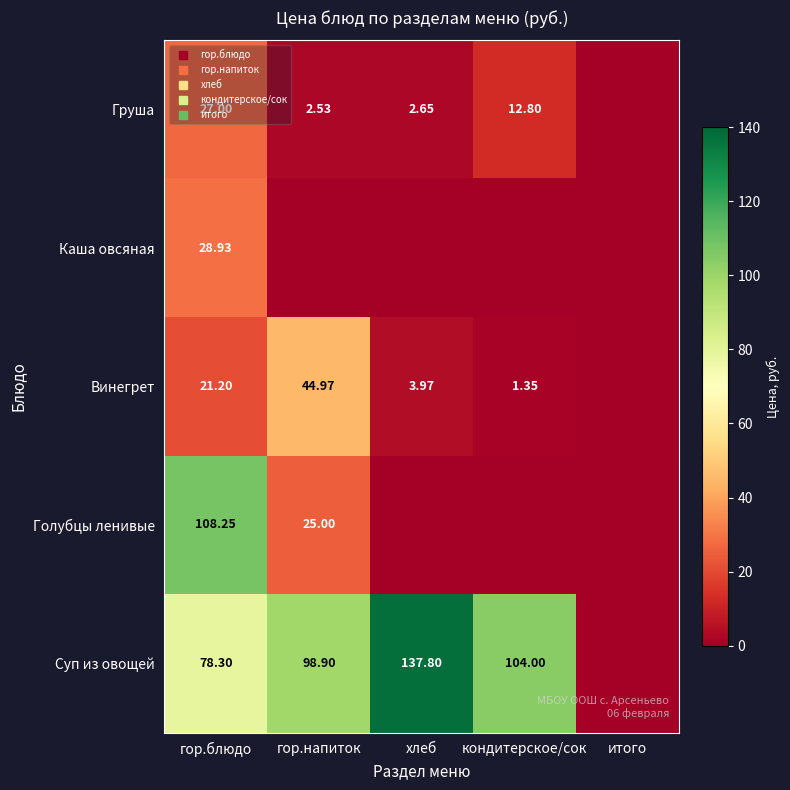

Which series has the widest spread of values?

Суп из овощей